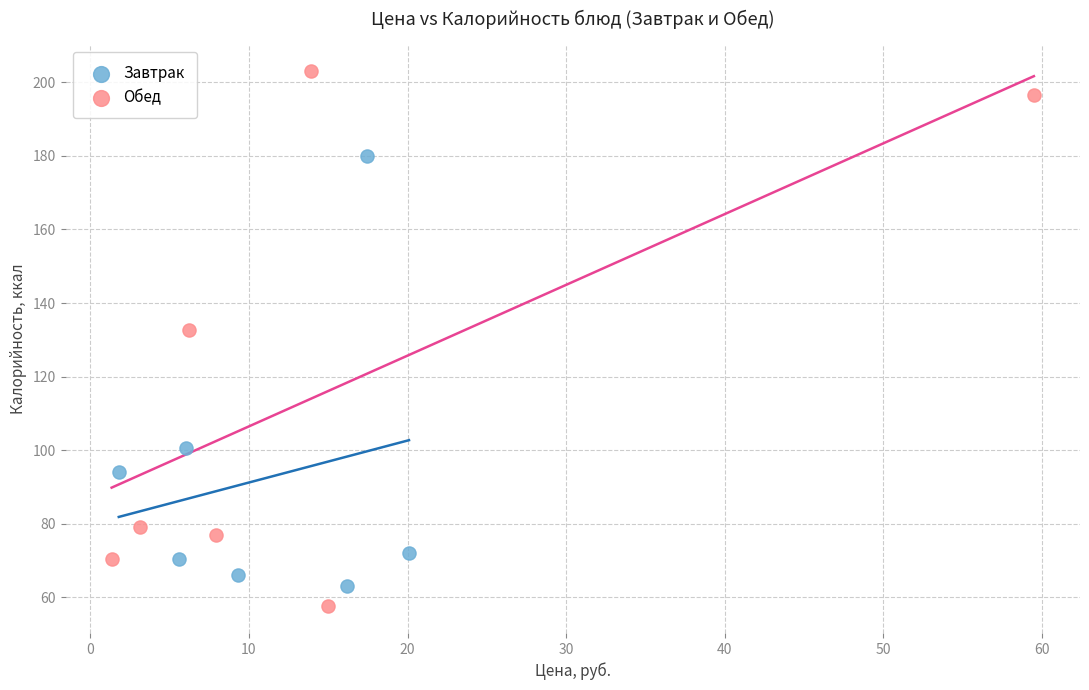

Which series has the largest Y range (max minus min)?

Обед